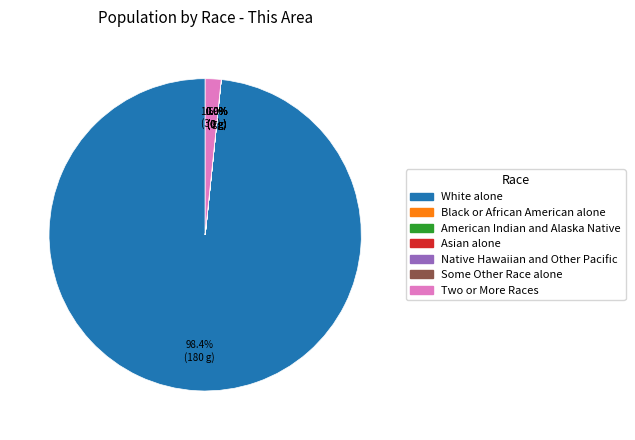

What percentage is the White alone slice, to the nearest percent?

98%